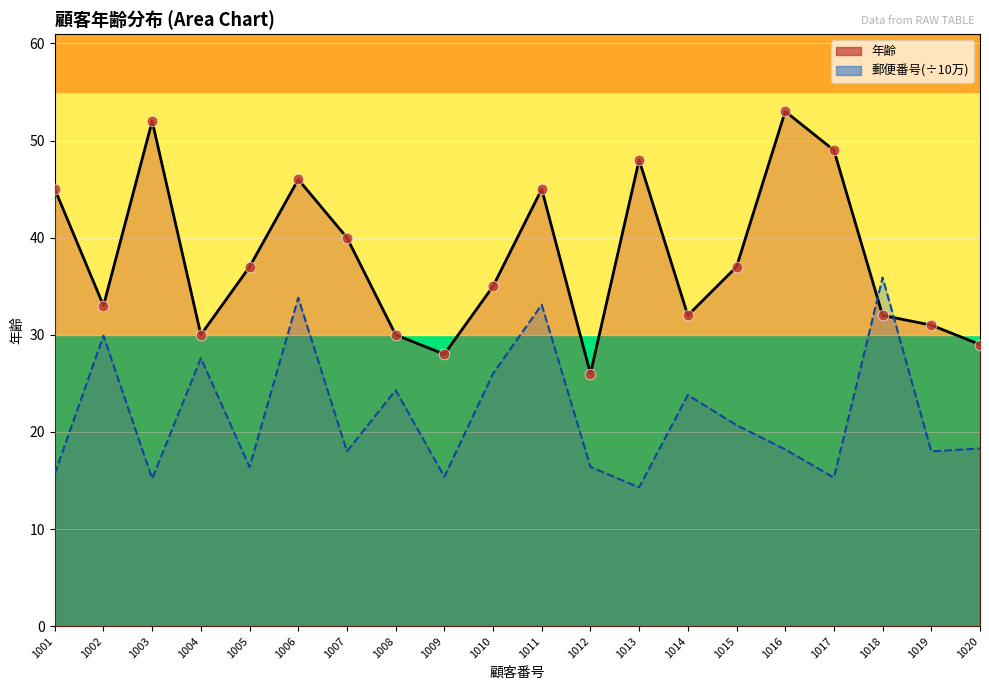

Approximately how many times larger is the value at 1003 compared to 1008?

1.7